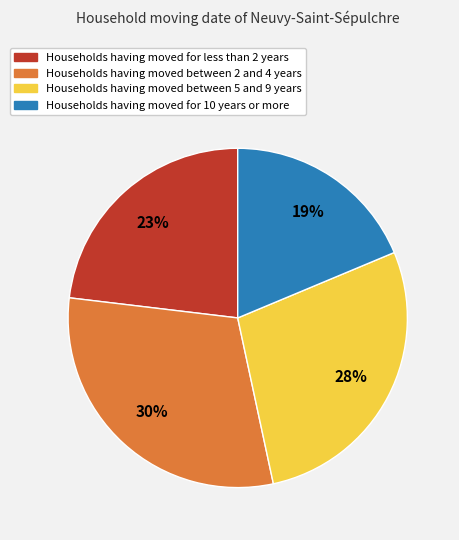

How many segments does this pie chart have?

4